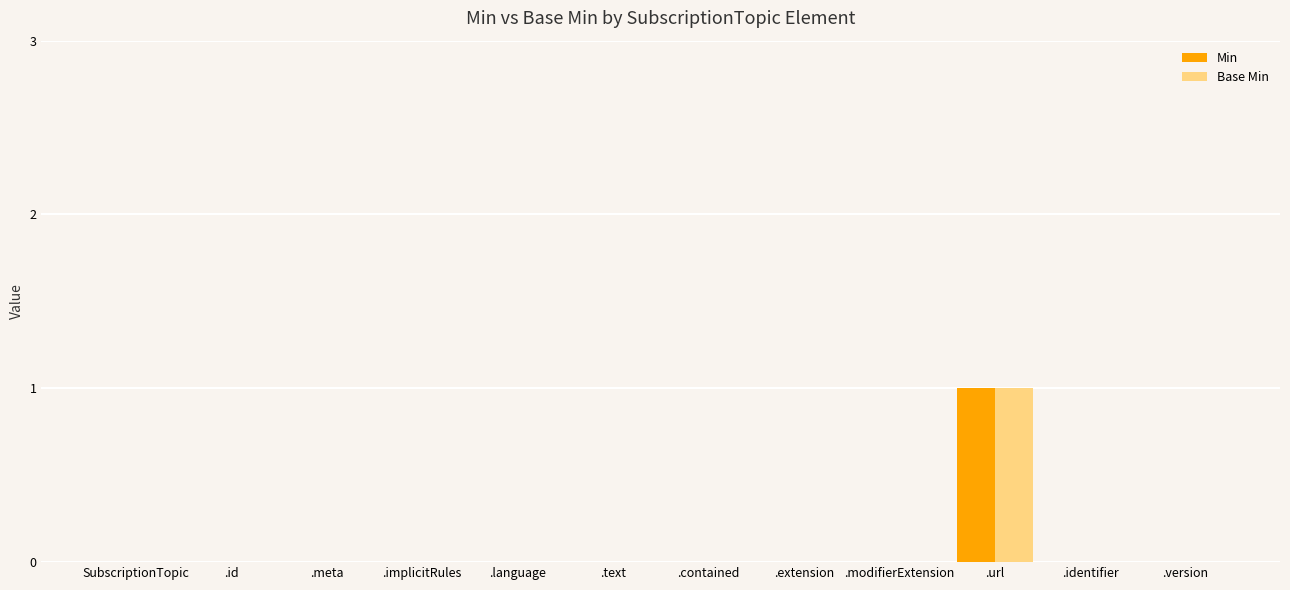

Does the chart contain stacked bars?

No